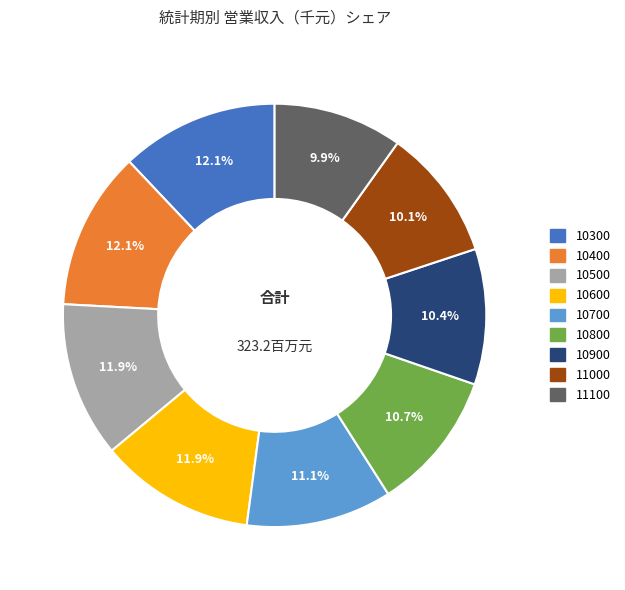

Between 10900 and 10700, which is larger?

10700